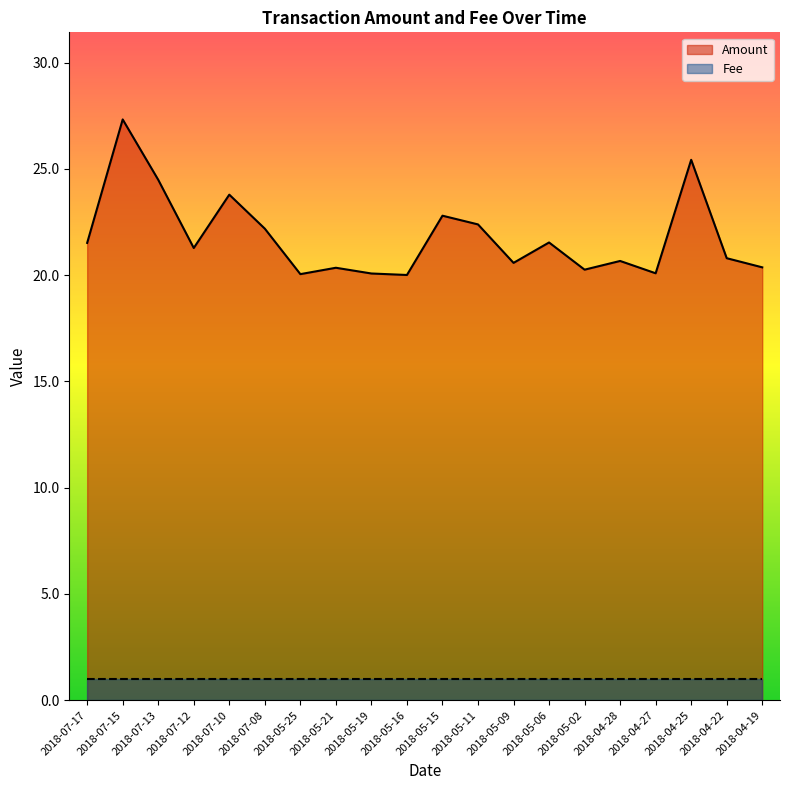

Where is the first local maximum?

2018-07-15